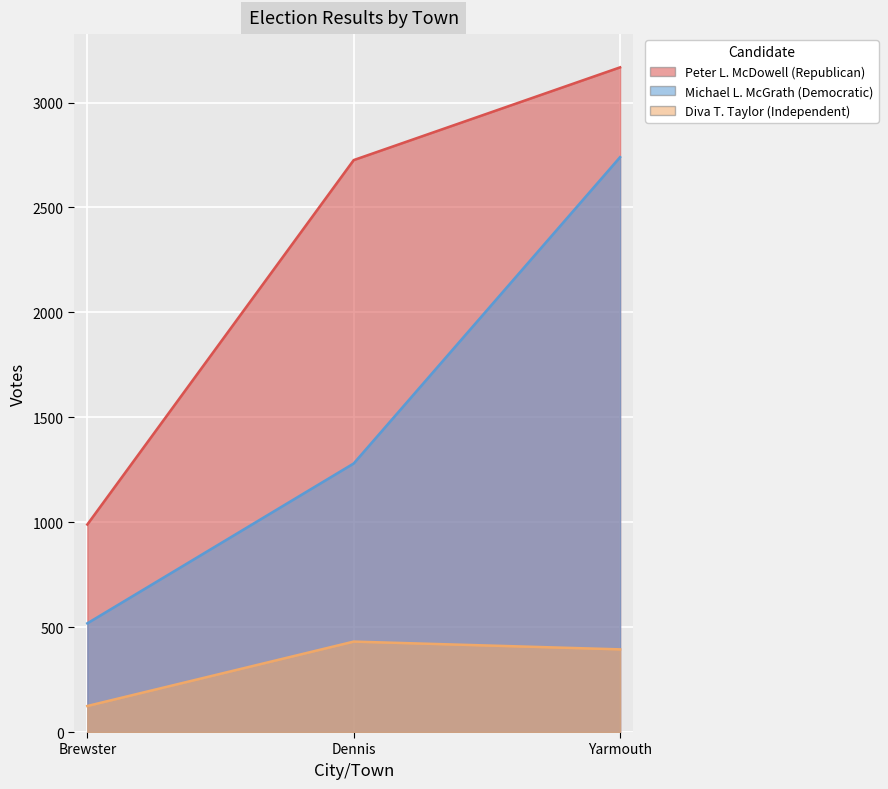

At which label does Michael L. McGrath (Democratic) reach its peak?

Yarmouth